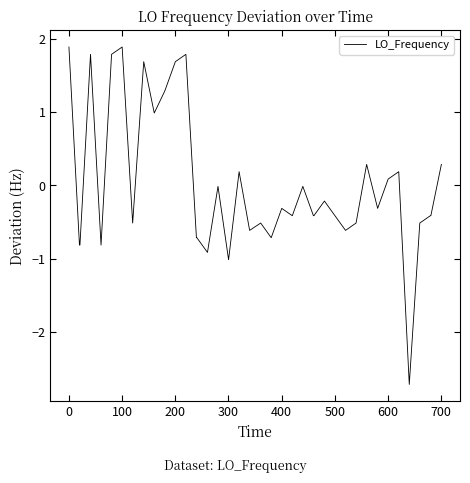

What is the difference between the maximum and minimum values?

4.6